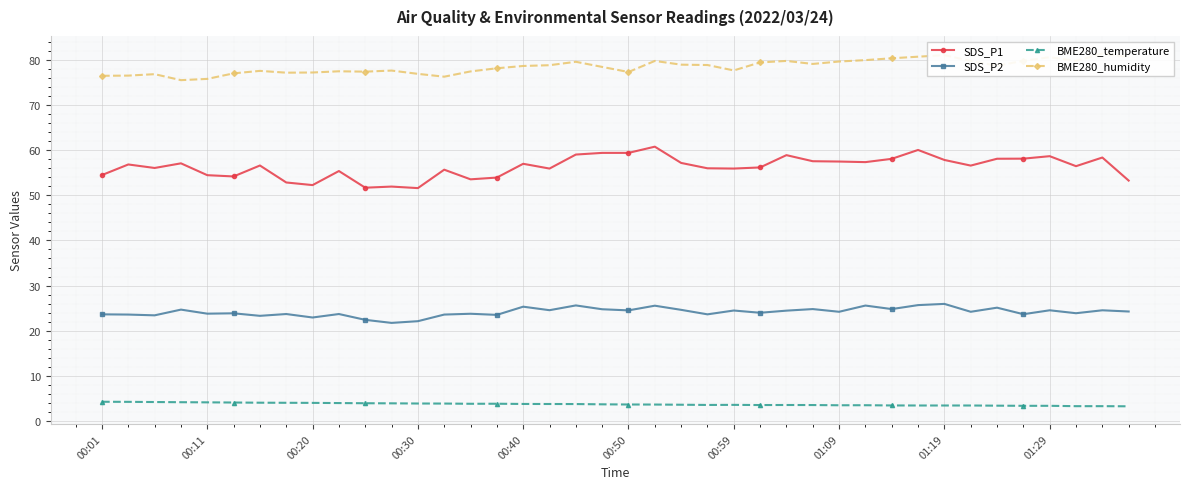

Which series has the largest total across all categories?

BME280_humidity